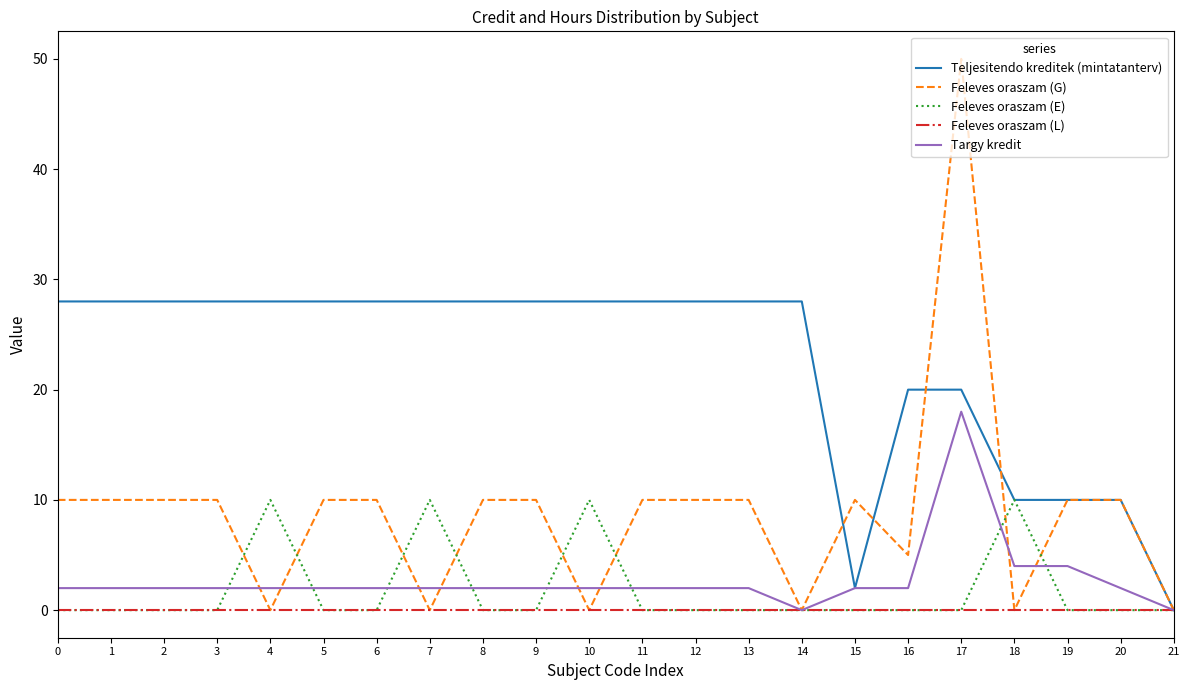

What is the sum of the Targy kredit values at 19 and 13?

6